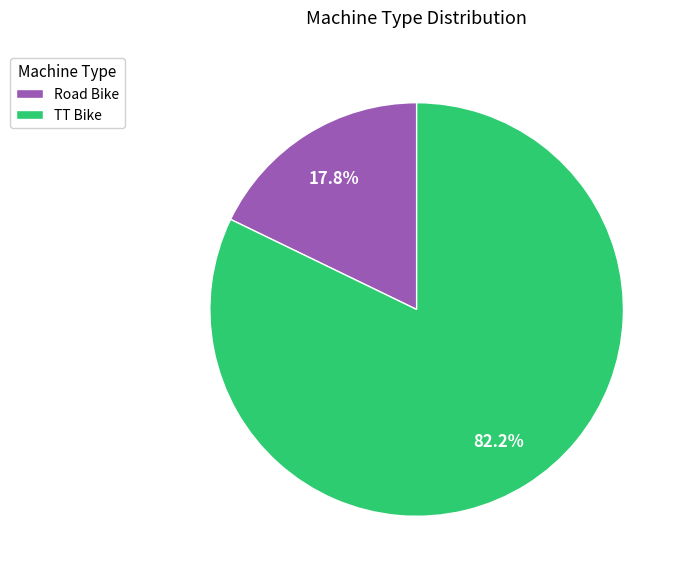

What percentage is NOT represented by Road Bike?

82.2%